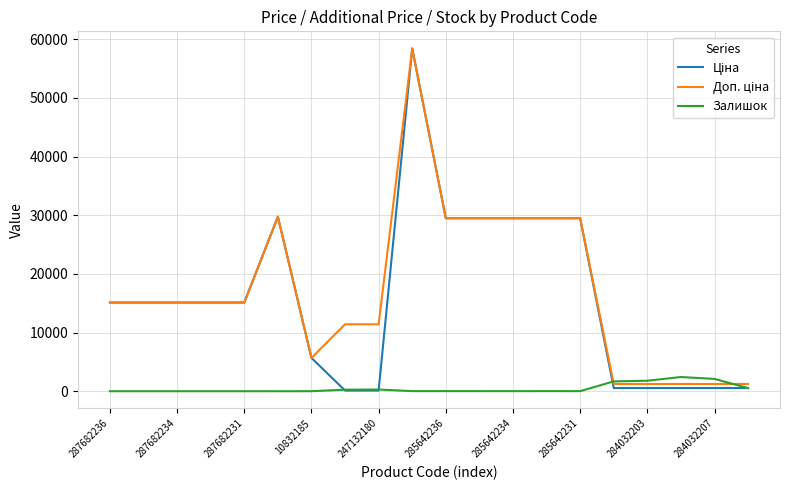

What is the greatest value displayed?

58426.5